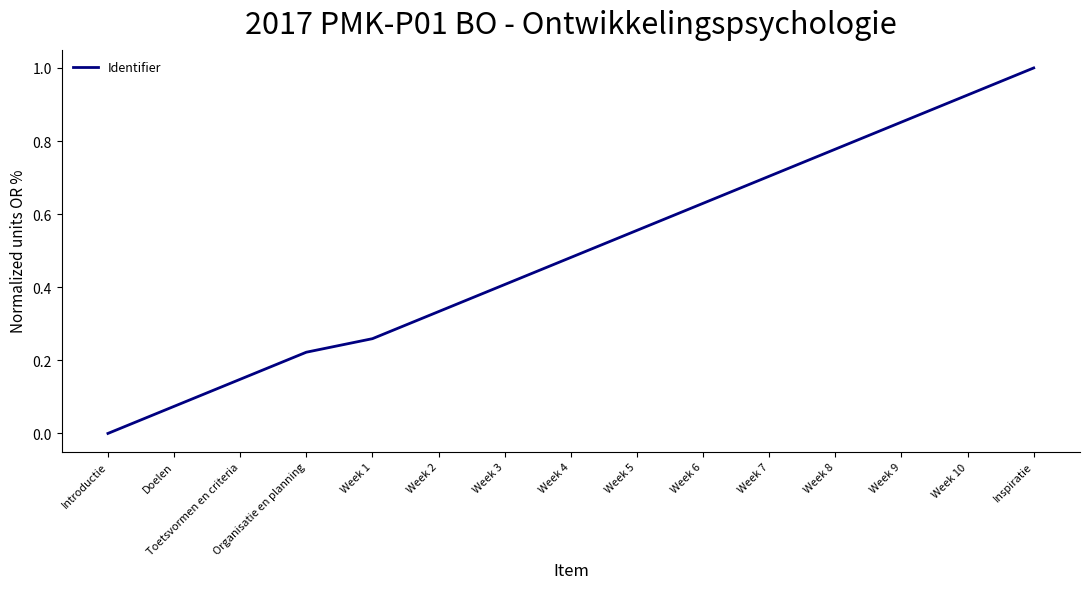

What is the maximum value shown in the chart?

1.0